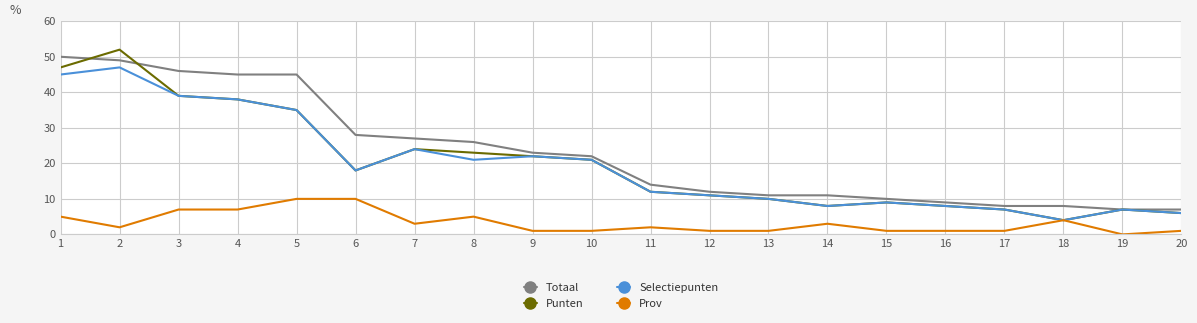

Which label corresponds to the largest value in the chart?

2